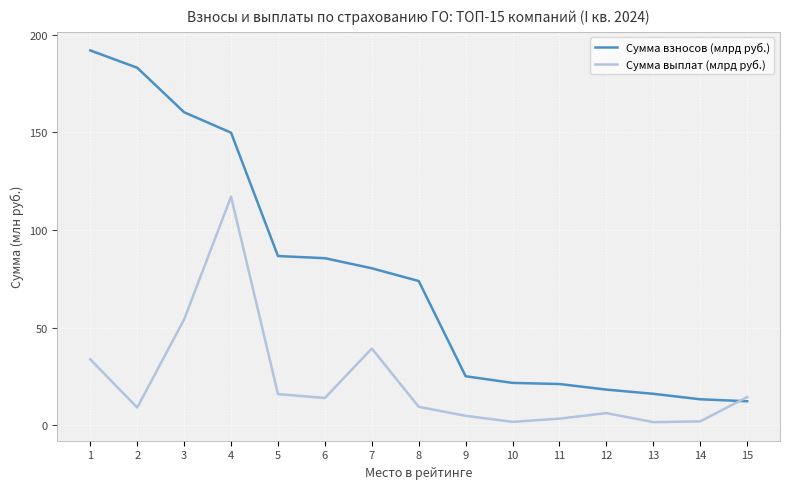

What are all the series names shown in the legend?

Сумма взносов (млрд руб.), Сумма выплат (млрд руб.)